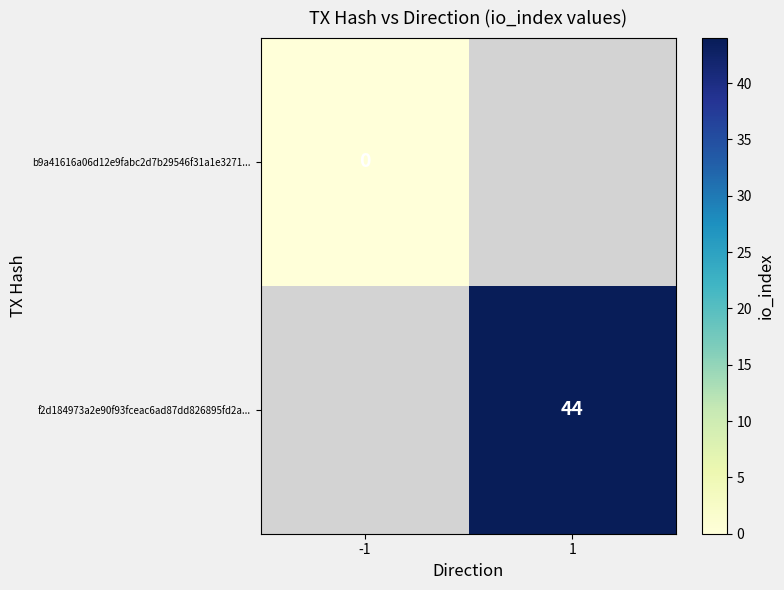

Between -1 and 1, which is larger?

1